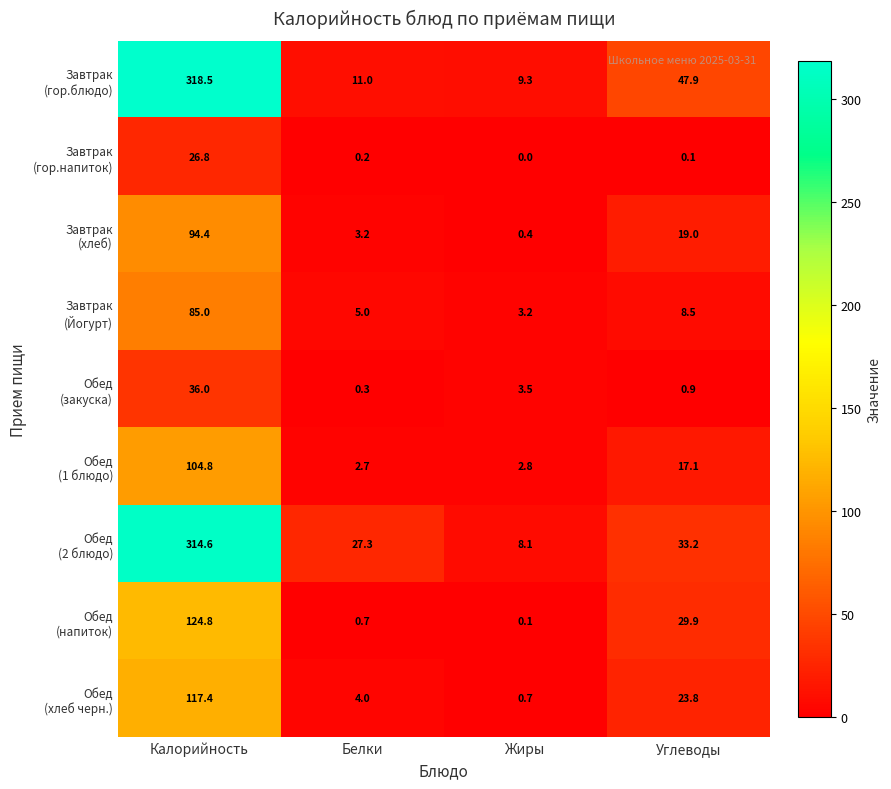

At which category is the sum across all series the highest?

Калорийность